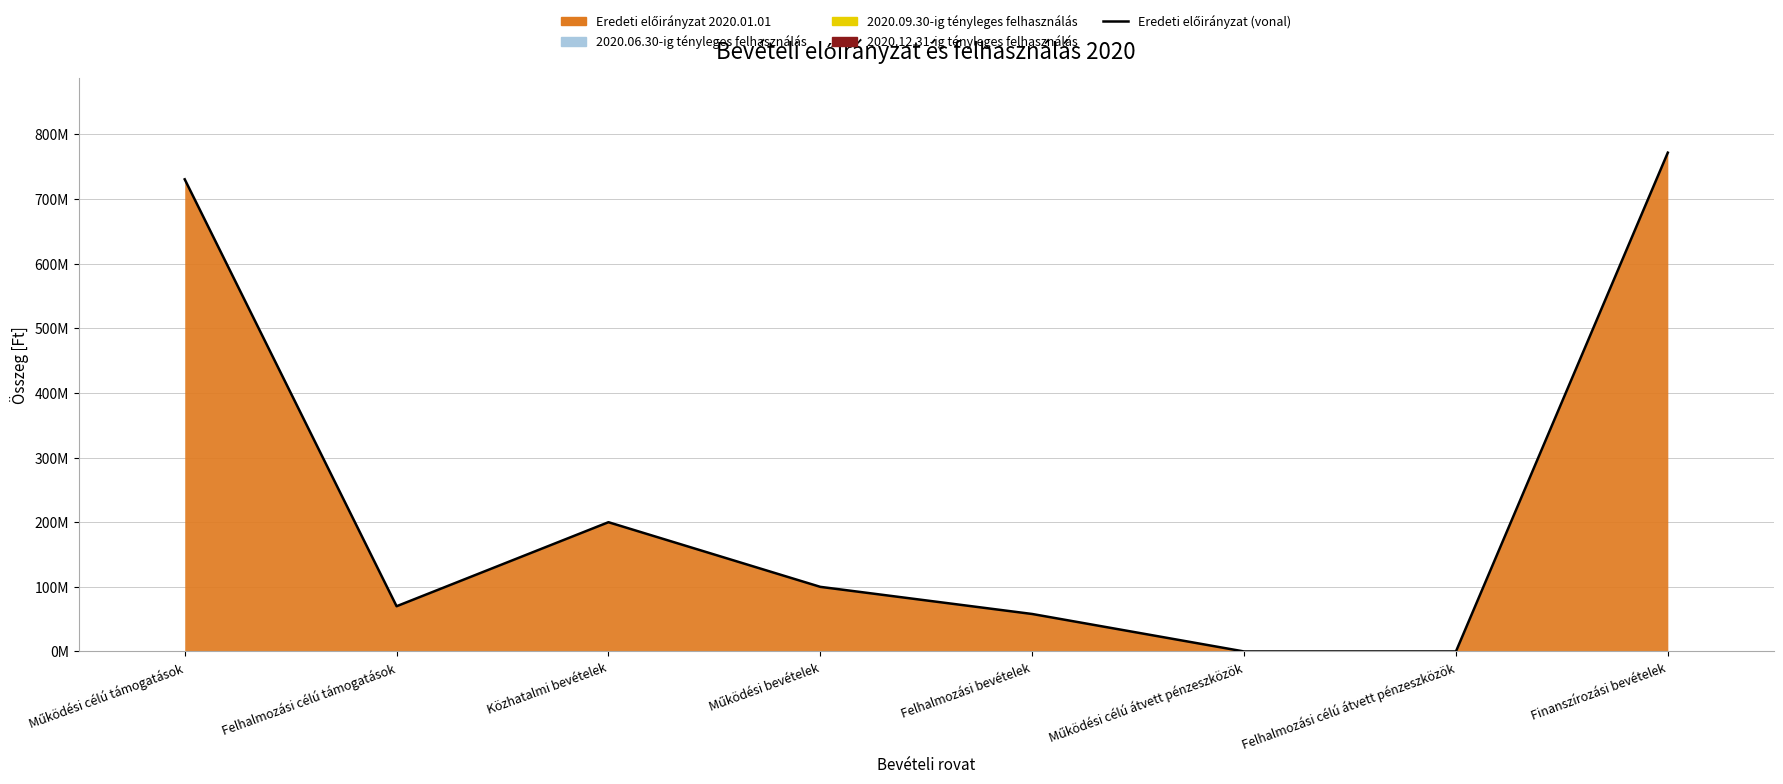

Approximately how many times larger is the value at Felhalmozási bevételek compared to Közhatalmi bevételek?

0.3